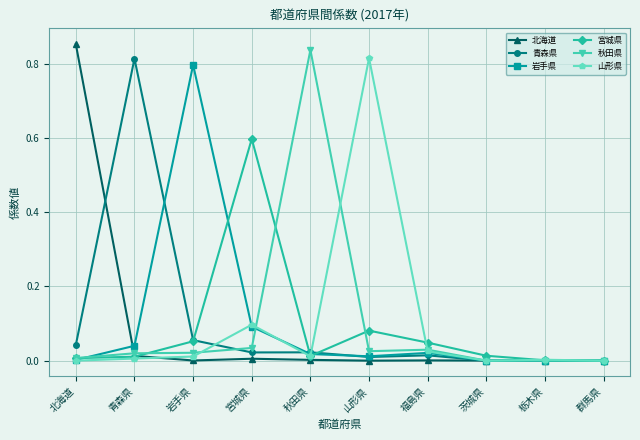

True or false: 山形県 has a value of 0.0 at 茨城県.

True